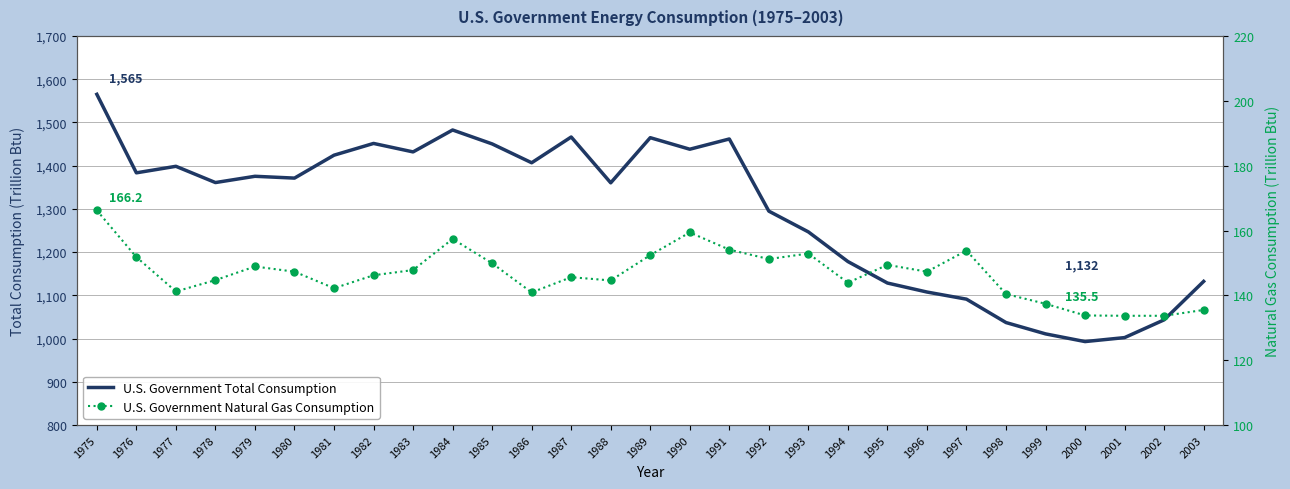

List the series in order of their peak value, highest first.

U.S. Government Total Consumption, U.S. Government Natural Gas Consumption